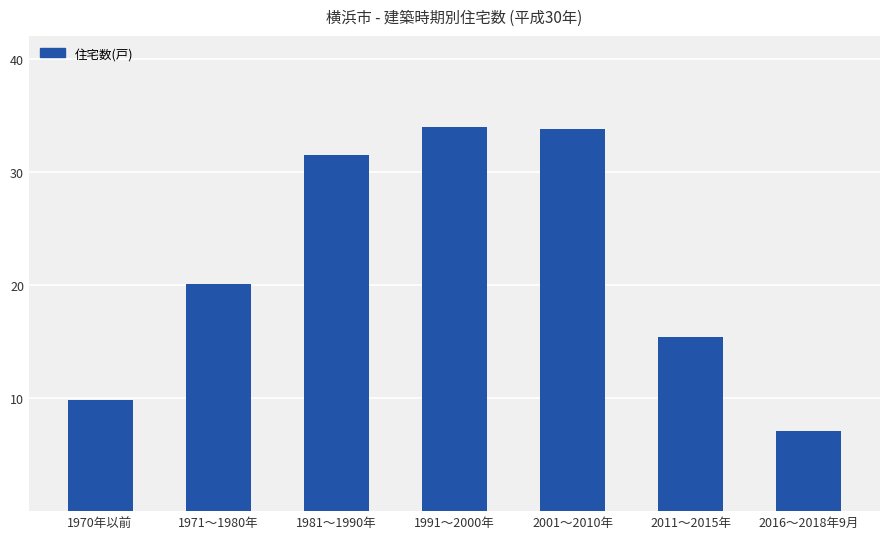

Approximately how many times larger is the value at 2011～2015年 compared to 2001～2010年?

0.5